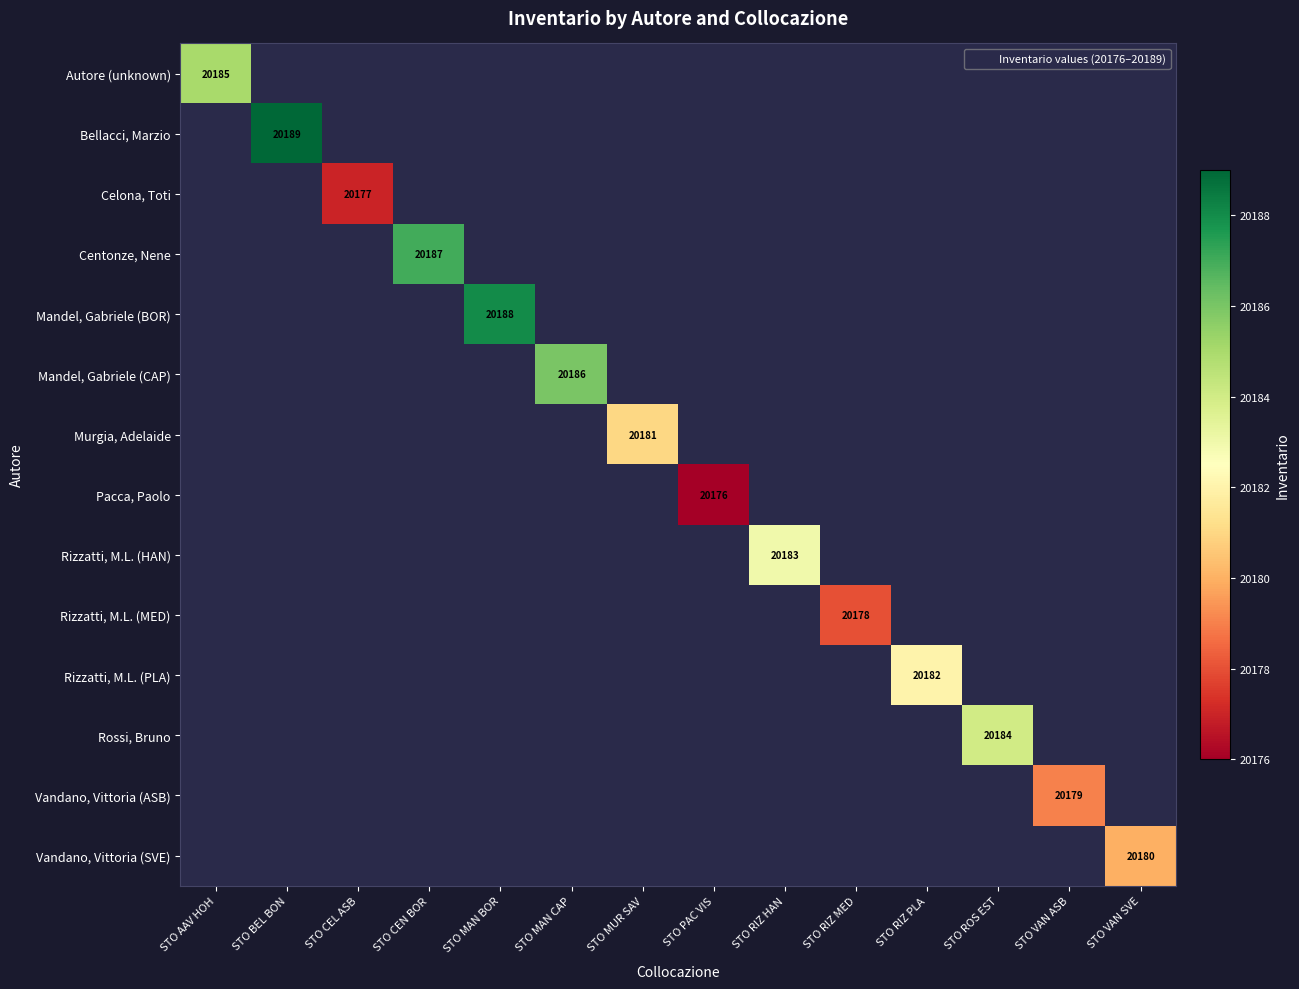

List the series in order of their overall mean, lowest first.

Autore (unknown), Bellacci, Marzio, Celona, Toti, Centonze, Nene, Mandel, Gabriele (BOR), Mandel, Gabriele (CAP), Murgia, Adelaide, Pacca, Paolo, Rizzatti, M.L. (HAN), Rizzatti, M.L. (MED), Rizzatti, M.L. (PLA), Rossi, Bruno, Vandano, Vittoria (ASB), Vandano, Vittoria (SVE)